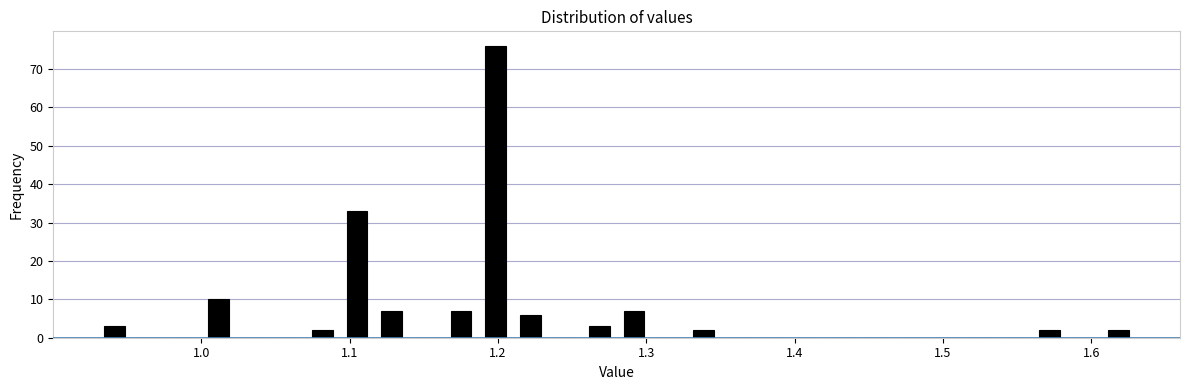

Read against the x-axis, roughly where is the centre of the tallest bar?

1.20